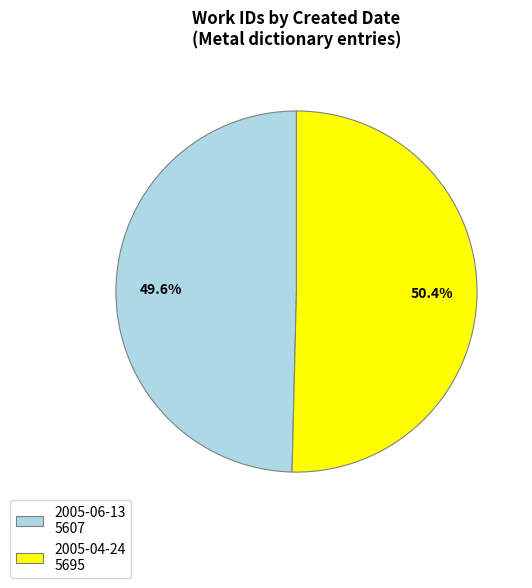

Rank the categories by value from lowest to highest.

2005-06-13, 2005-04-24